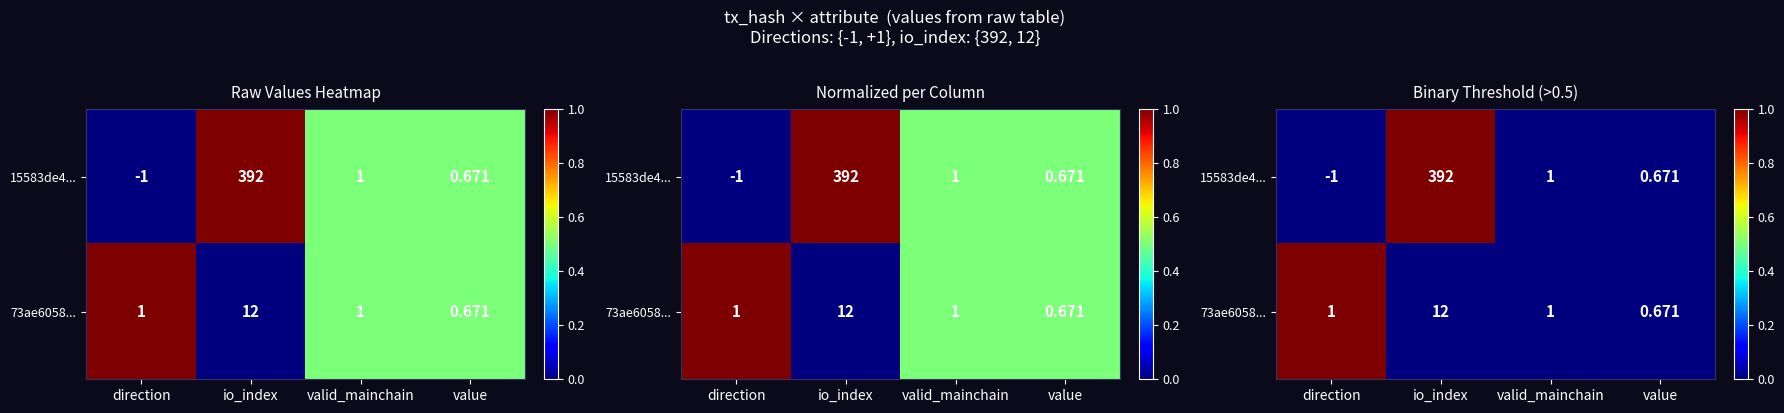

Which series changed the most between direction and io_index?

15583de4...